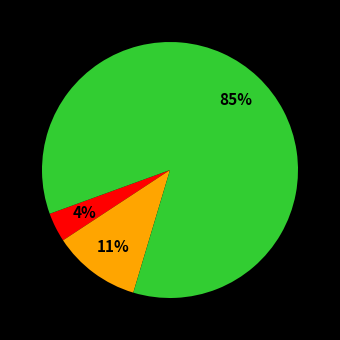

Count the number of slices in the pie.

3